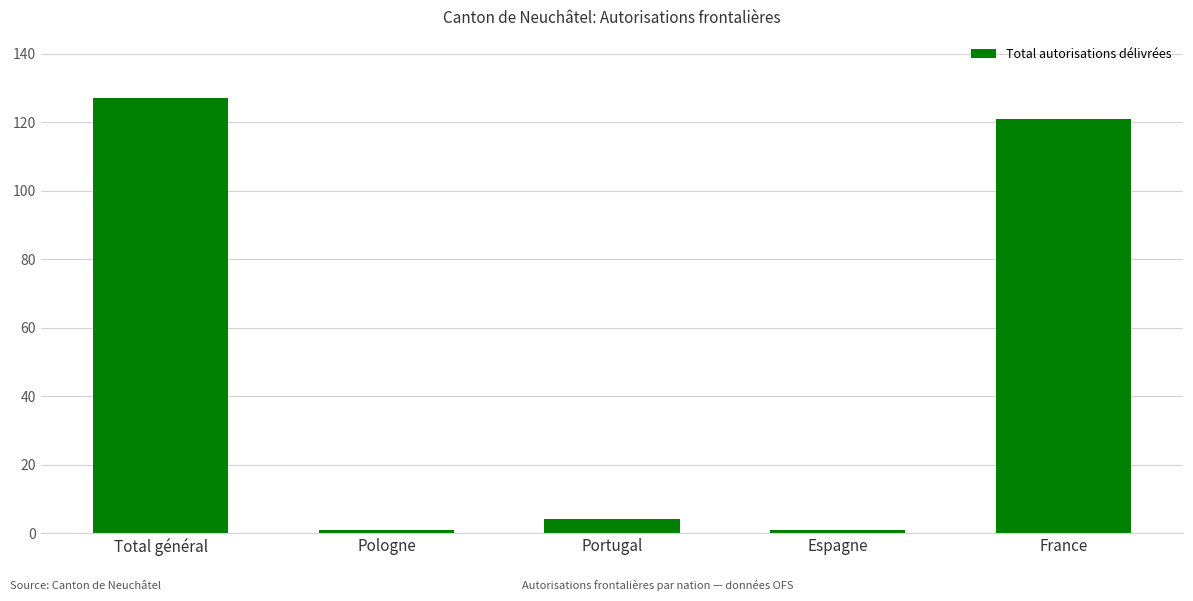

How many values are below 4?

2